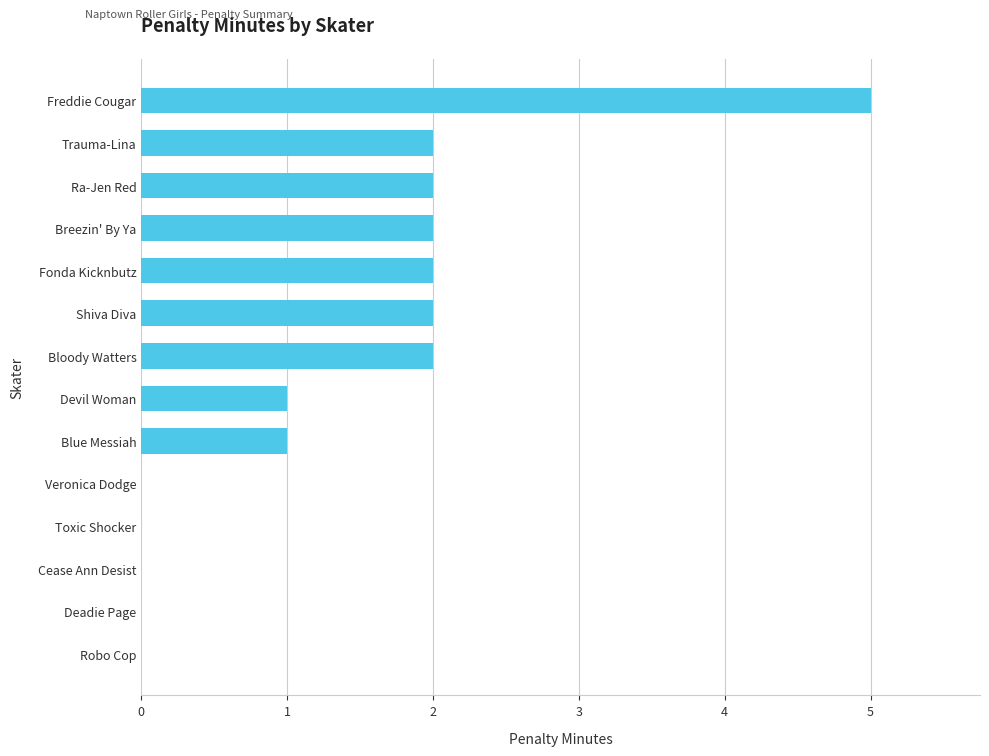

Reading top to bottom, transcribe all the data shown in this chart.

Freddie Cougar=5	Trauma-Lina=2	Ra-Jen Red=2	Breezin' By Ya=2	Fonda Kicknbutz=2	Shiva Diva=2	Bloody Watters=2	Devil Woman=1	Blue Messiah=1	Veronica Dodge=0	Toxic Shocker=0	Cease Ann Desist=0	Deadie Page=0	Robo Cop=0